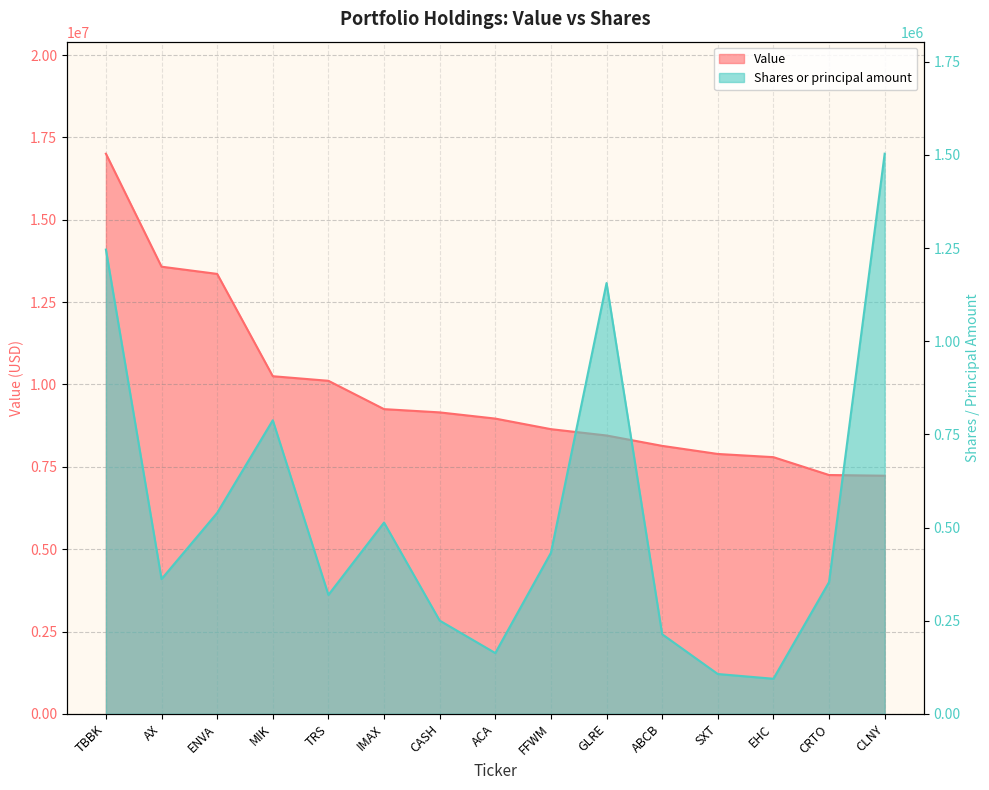

Reading right to left, extract all data points from this chart.

Value: CLNY=7230000	CRTO=7251000	EHC=7793000	SXT=7890000	ABCB=8136000	GLRE=8451000	FFWM=8643000	ACA=8964000	CASH=9152000	IMAX=9251000	TRS=10111000	MIK=10250000	ENVA=13356000	AX=13575000	TBBK=17005000
Shares or principal amount: CLNY=1503169	CRTO=353535	EHC=94242	SXT=106951	ABCB=213706	GLRE=1156142	FFWM=432139	ACA=163182	CASH=250340	IMAX=513387	TRS=319253	MIK=787869	ENVA=539220	AX=361712	TBBK=1245822